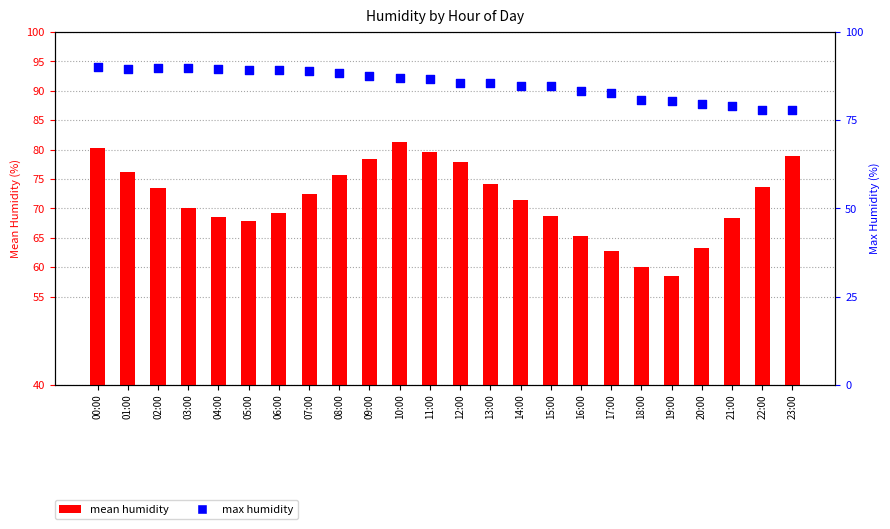

Which series has the widest spread of Y values?

mean humidity